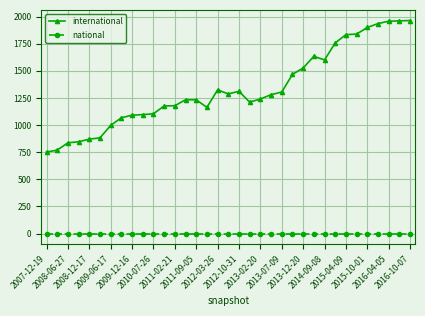

Which series has the largest range (max minus min)?

international